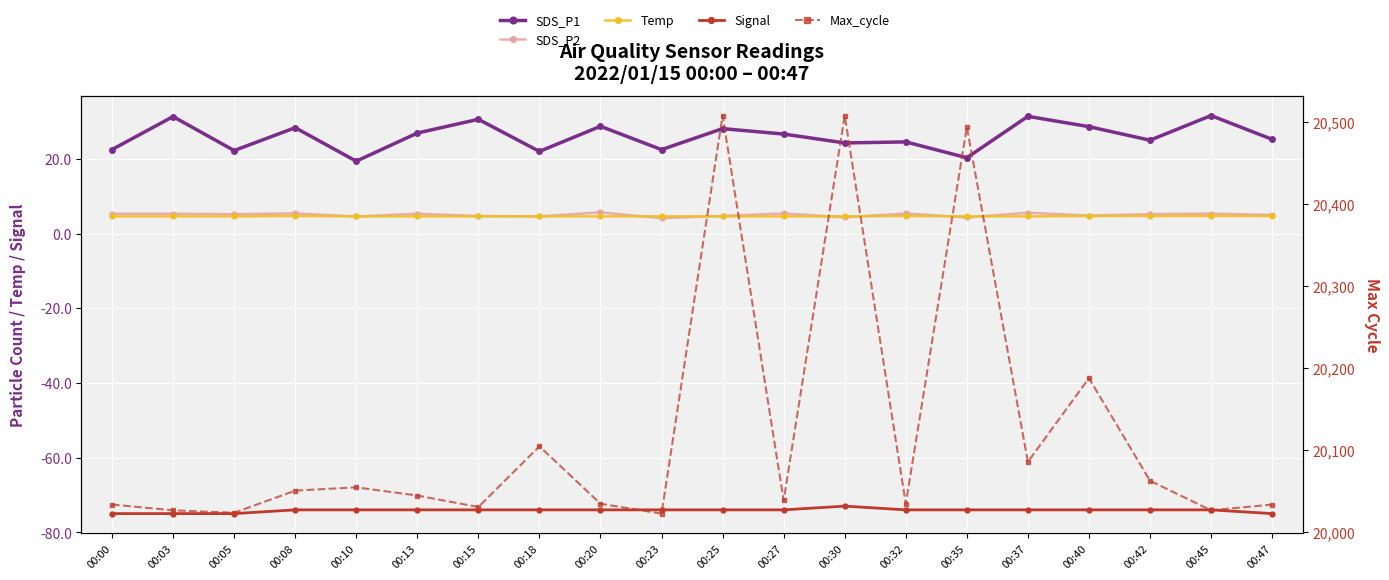

Between 00:23 and 00:40, which series saw the biggest shift?

Max_cycle